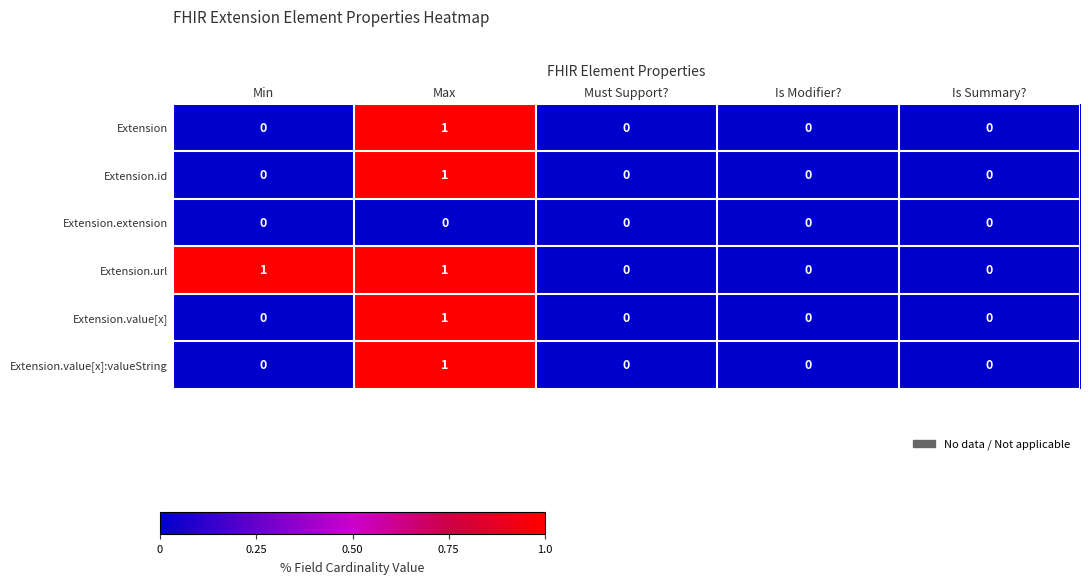

Which category has the highest value in the Extension.value[x] series?

Max